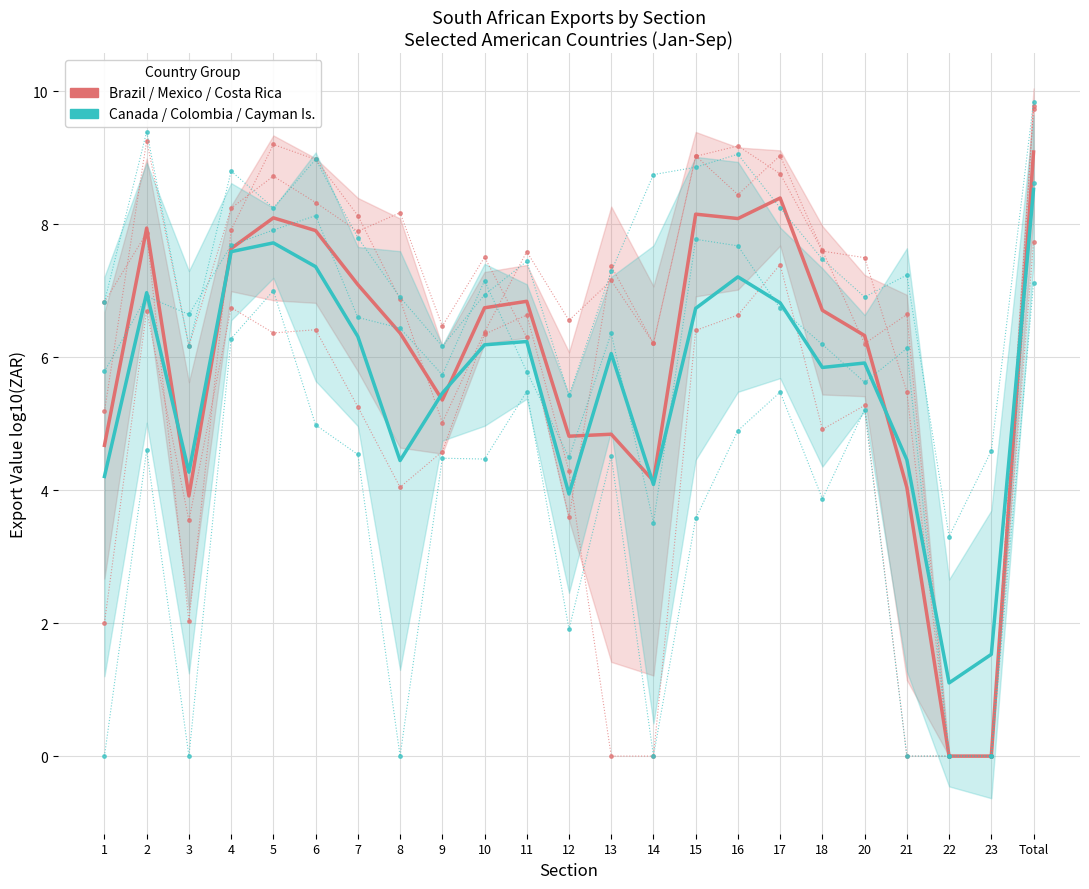

True or false: Exports Group (Brazil/Mexico/CostaRica) has a value of 9.5 at 8.

False